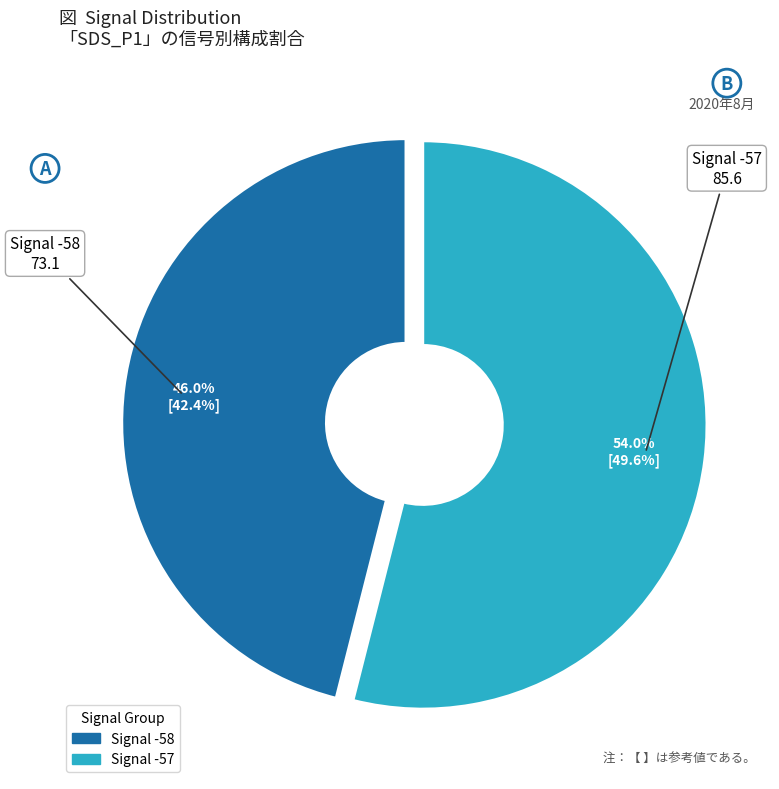

Is there a majority slice in this chart?

Yes